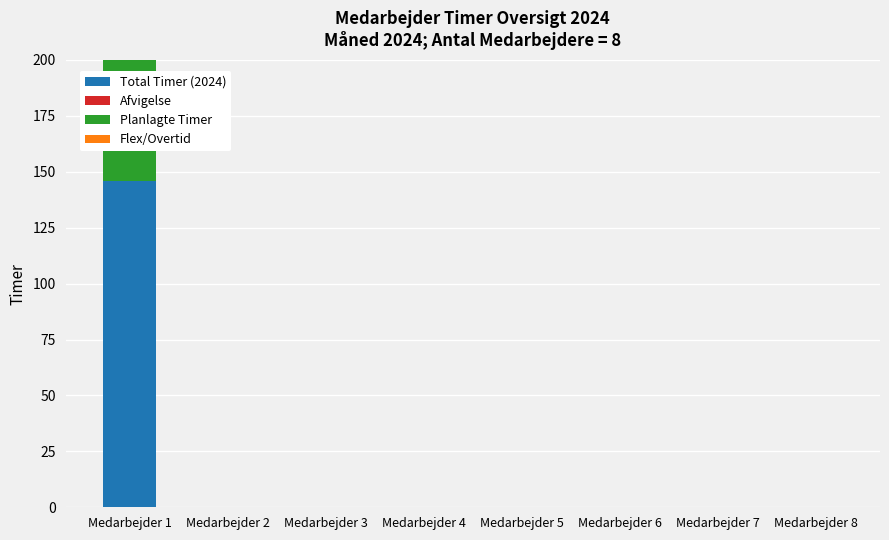

Rank the series at Medarbejder 8 from highest to lowest value.

Total Timer (2024), Afvigelse, Planlagte Timer, Flex/Overtid